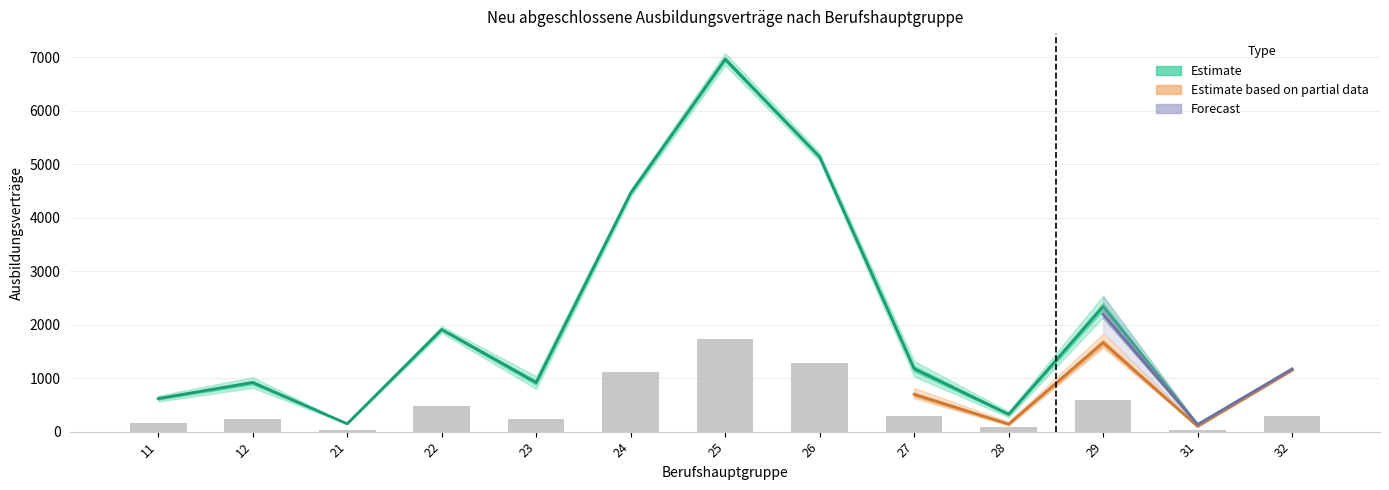

At how many categories does at least one series exceed 1575?

5